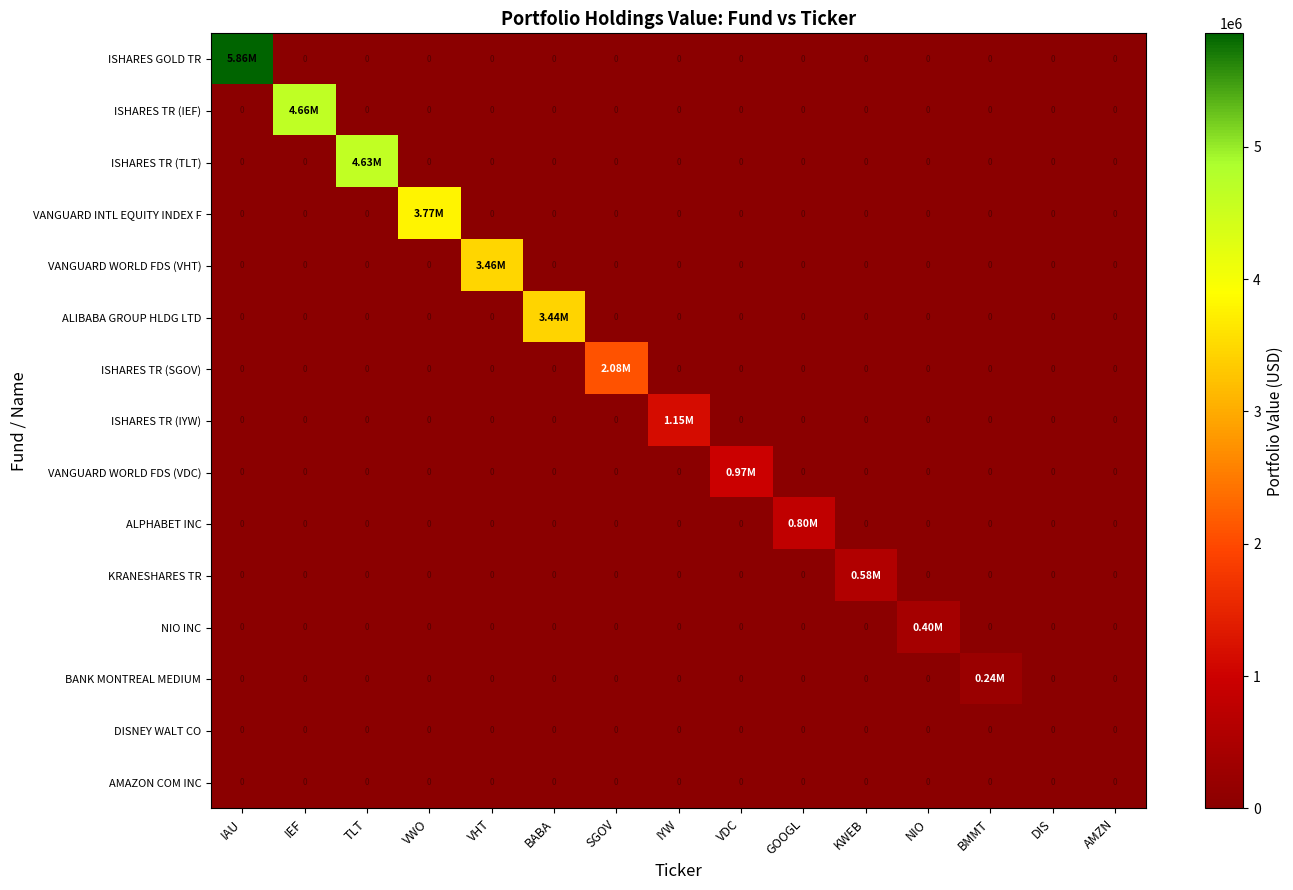

How many data points in VANGUARD INTL EQUITY INDEX F are above 0?

1